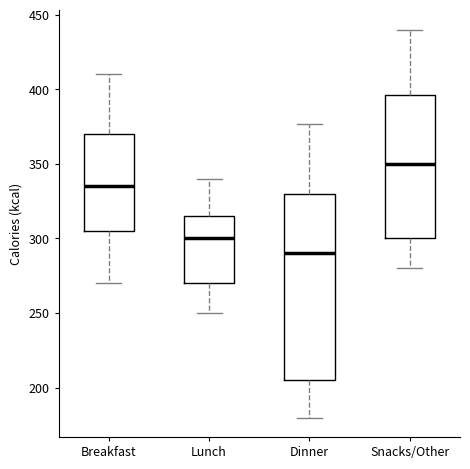

Comparing the boxes themselves (not the whiskers), which one is the tallest?

Dinner